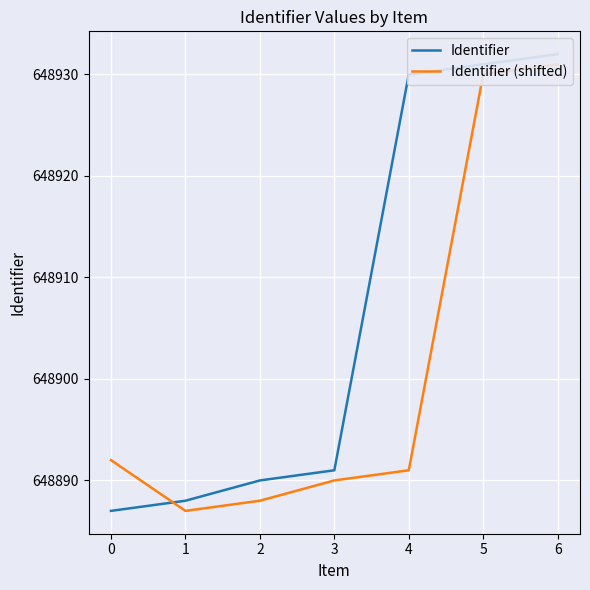

Which series ends up on top after the final intersection of Identifier and Identifier (shifted)?

Identifier